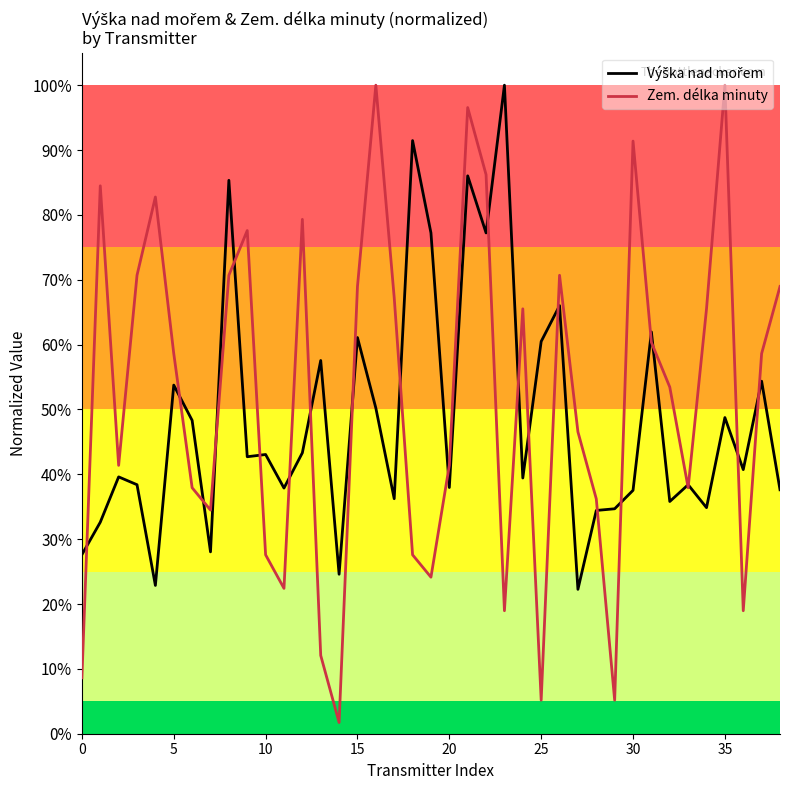

Does the chart display data point markers on the line(s)?

No